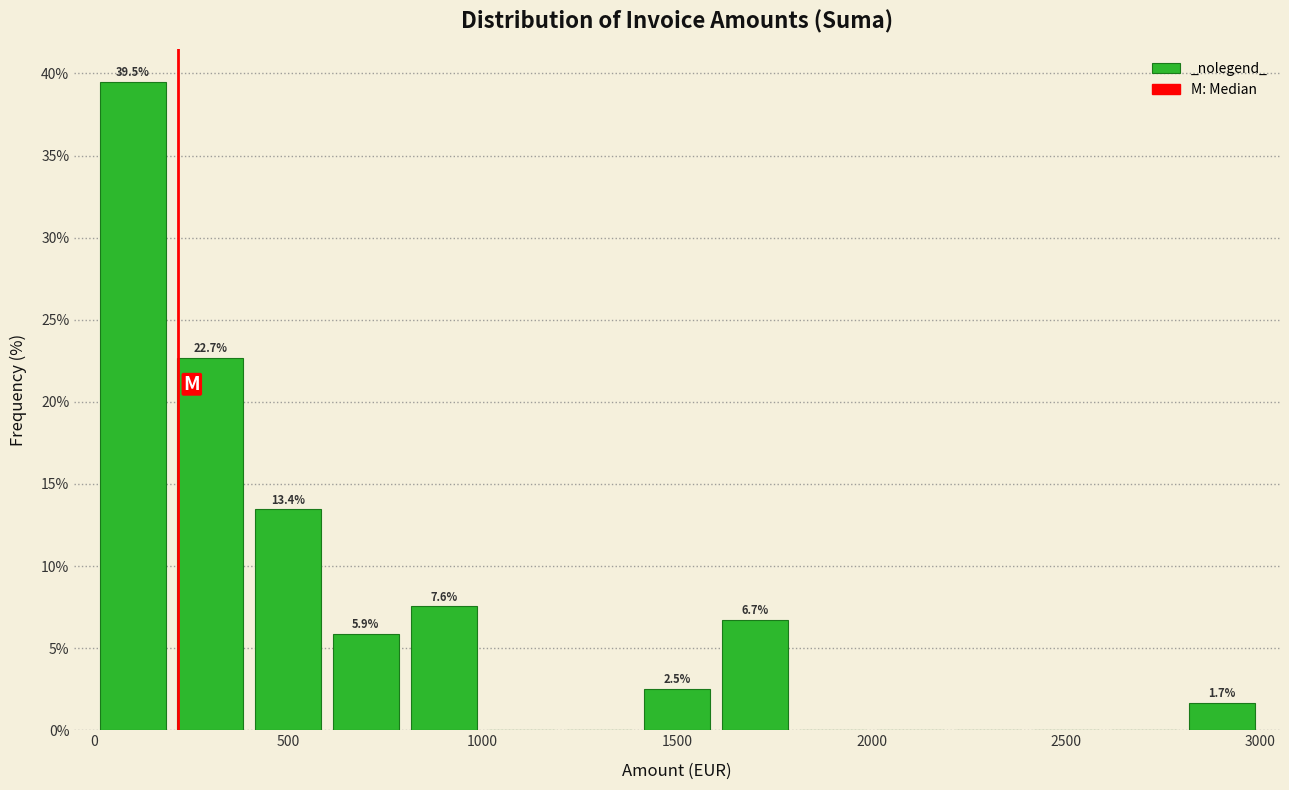

Which range on the x-axis has the tallest bar?

0 to 200